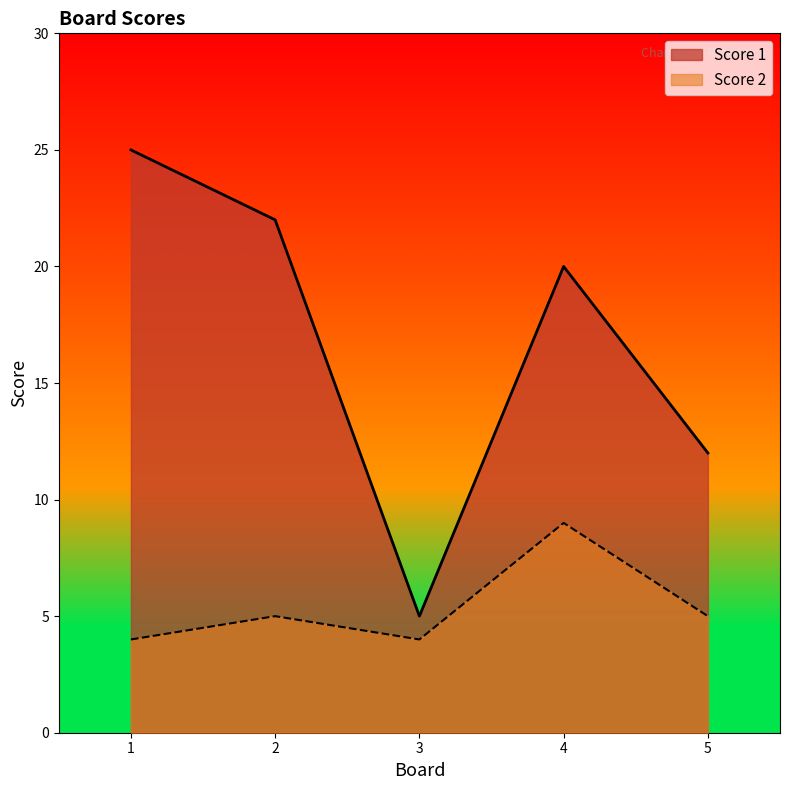

Which category has the lowest value across all series?

1